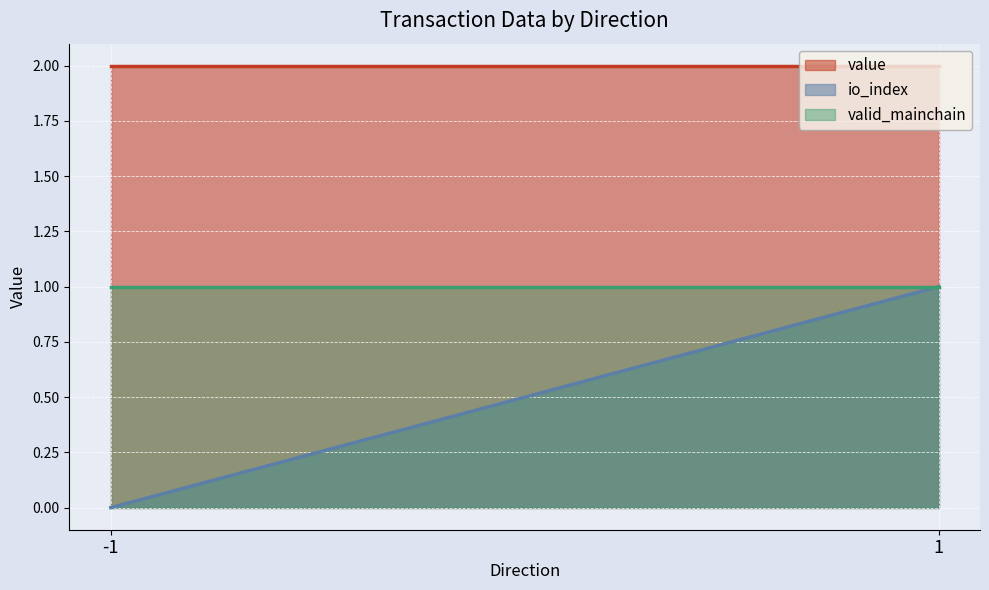

What is the maximum value shown in the chart?

2.0